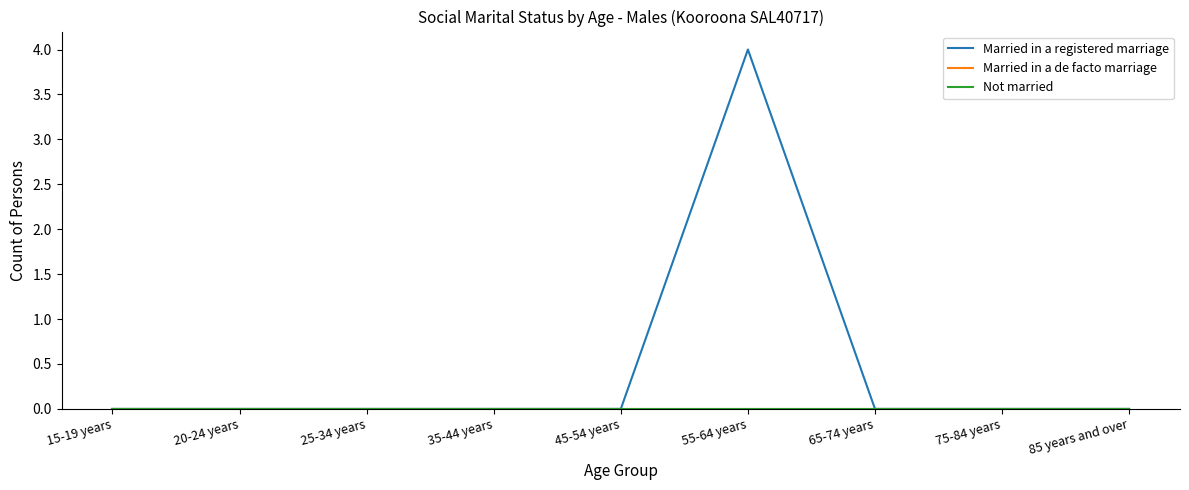

How many Married in a registered marriage values are between 0 and 1?

8